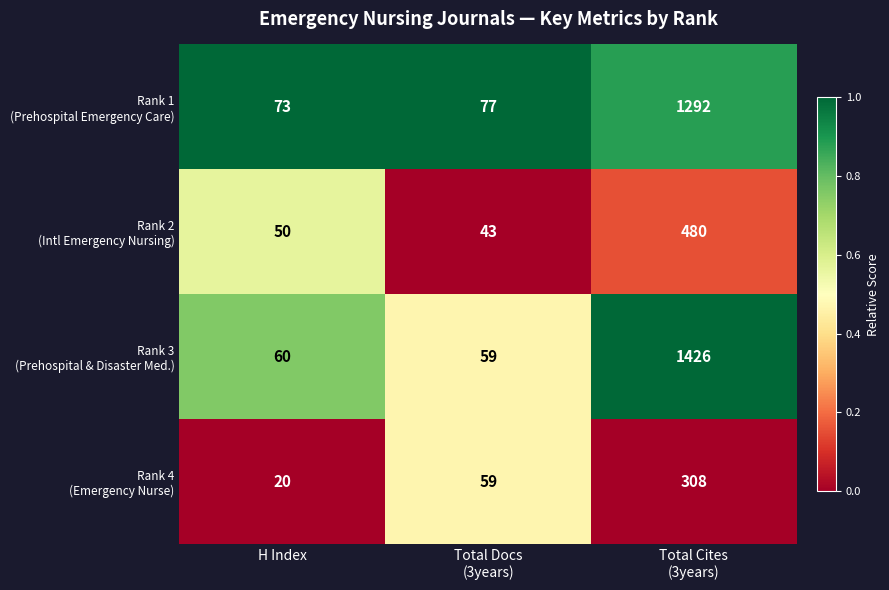

At which category does the chart reach its minimum across all series?

H Index